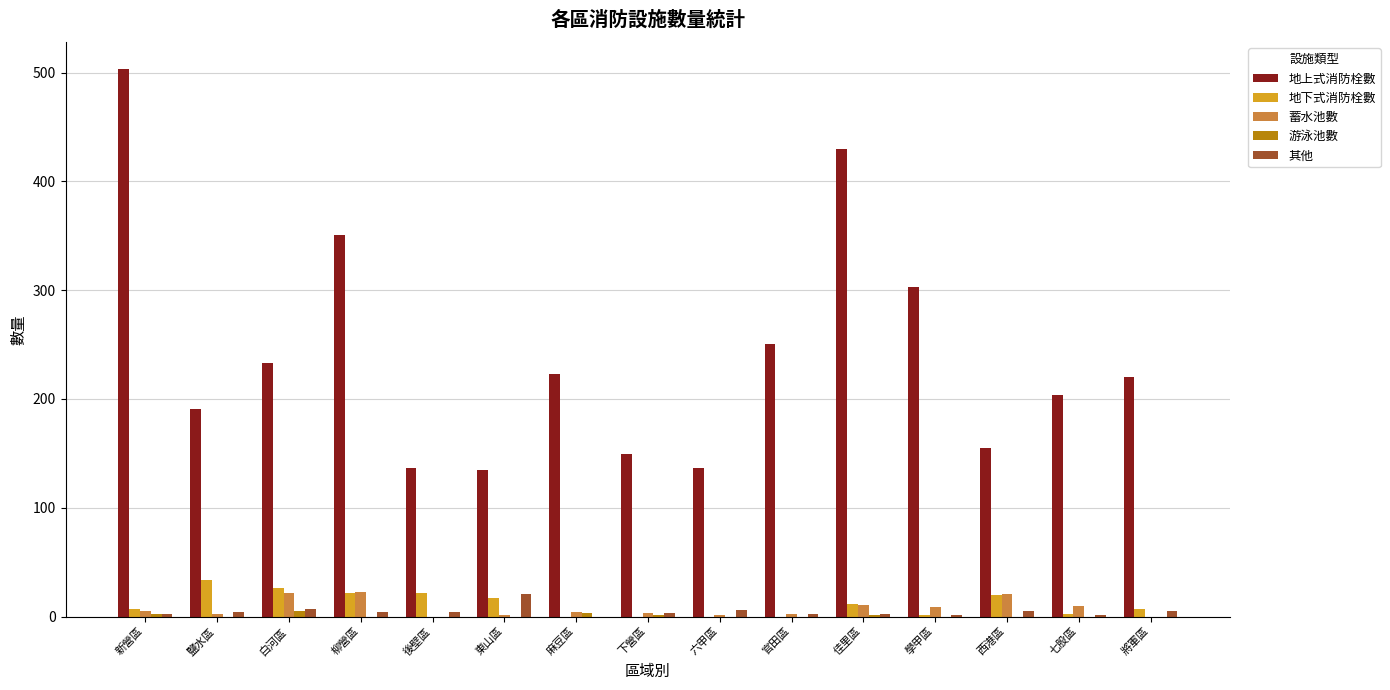

What is the sum of all 地上式消防栓數 values?

3622